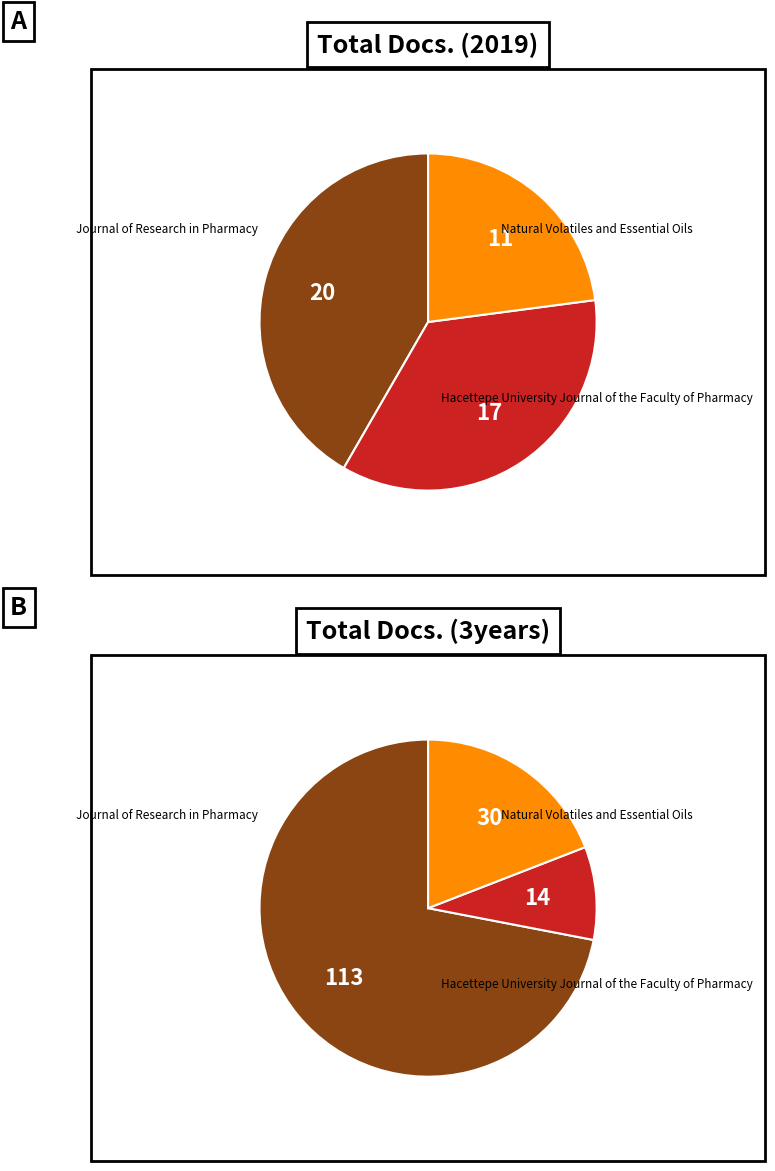

The Natural Volatiles and Essential Oils slice represents 17% of the pie. True or false?

False